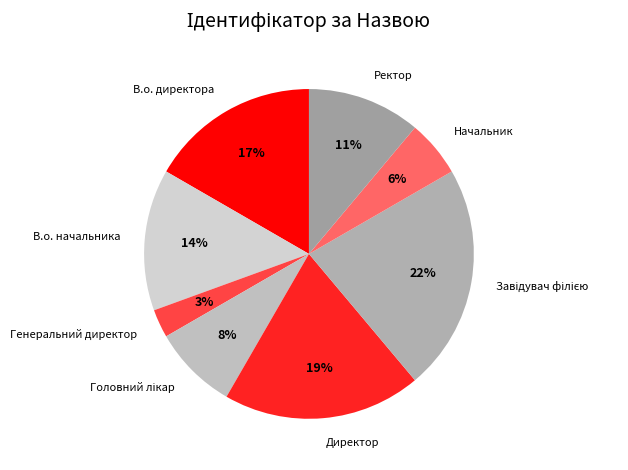

Does any single category account for the majority?

No